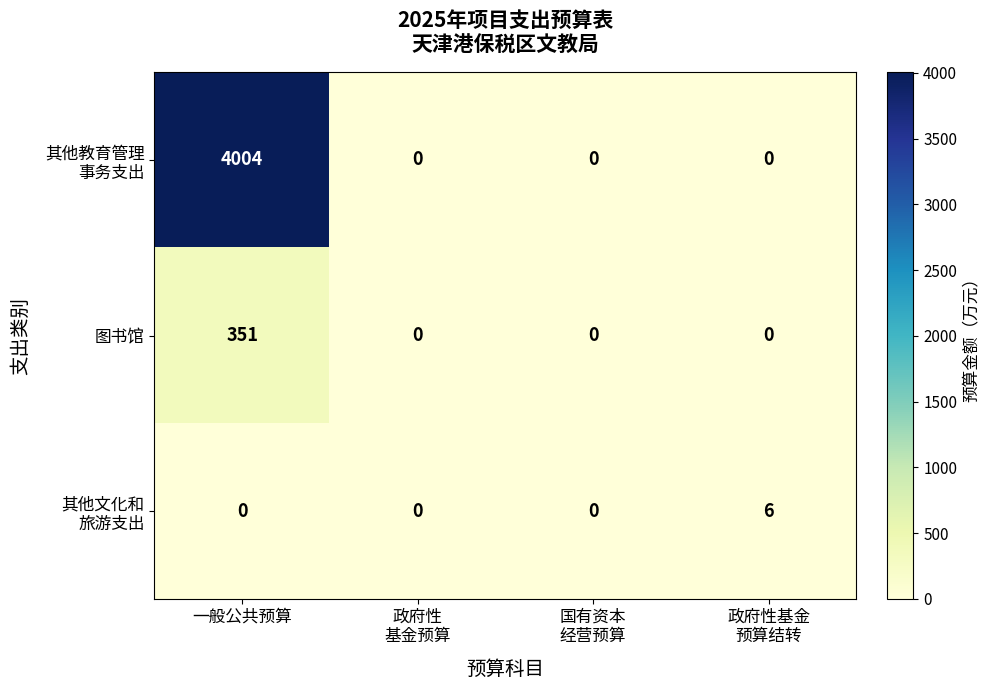

Which category has the highest value across all series?

一般公共预算